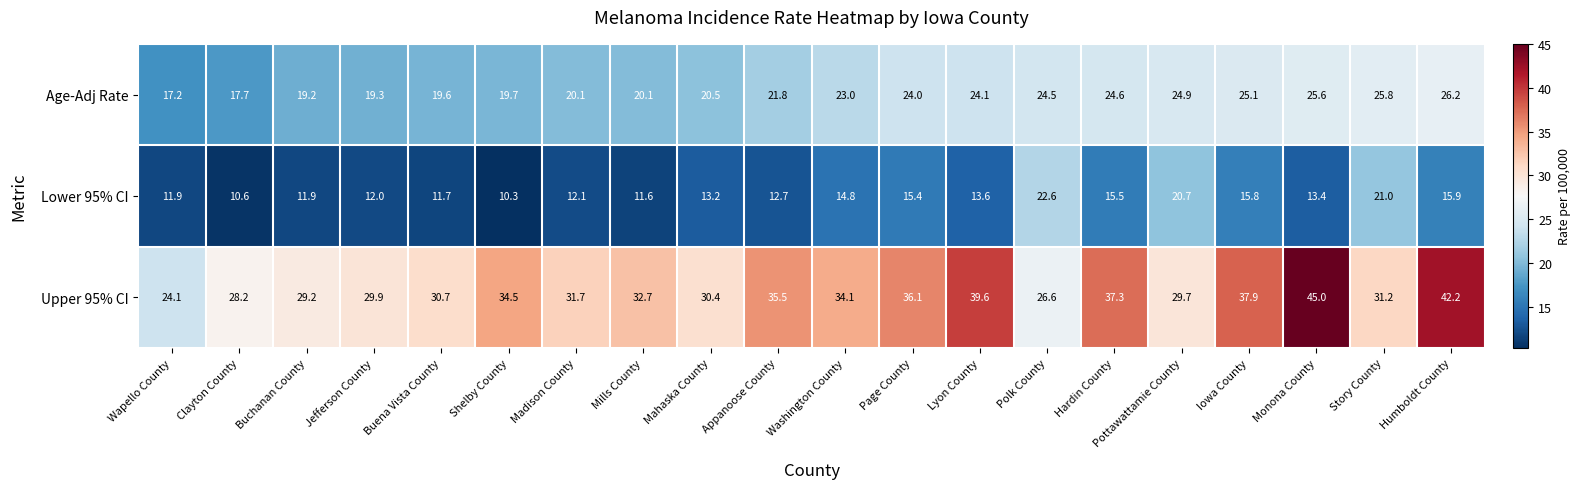

Rank the series at Page County from lowest to highest value.

Lower 95% CI, Age-Adj Rate, Upper 95% CI